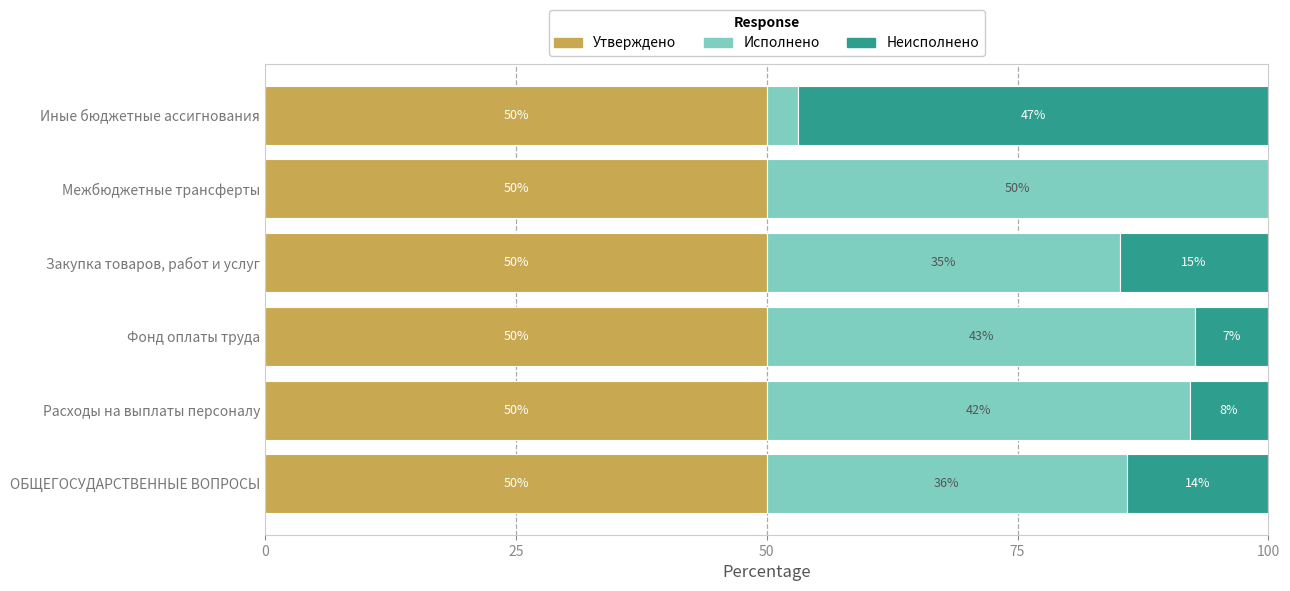

The Утверждено series shows 81.4 at Фонд оплаты труда. True or false?

False